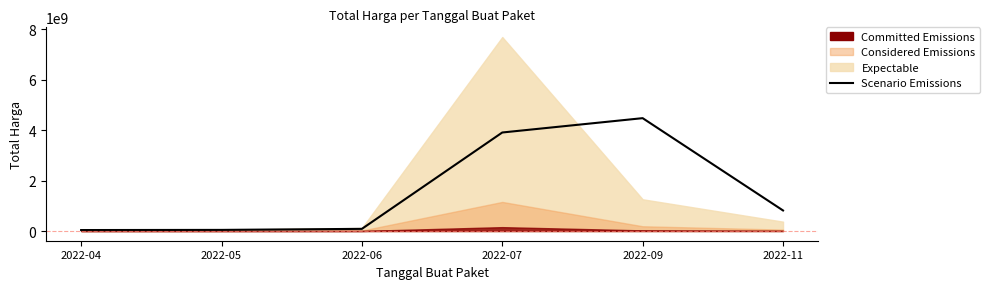

How many points are higher than both their immediate neighbors (excluding endpoints)?

1